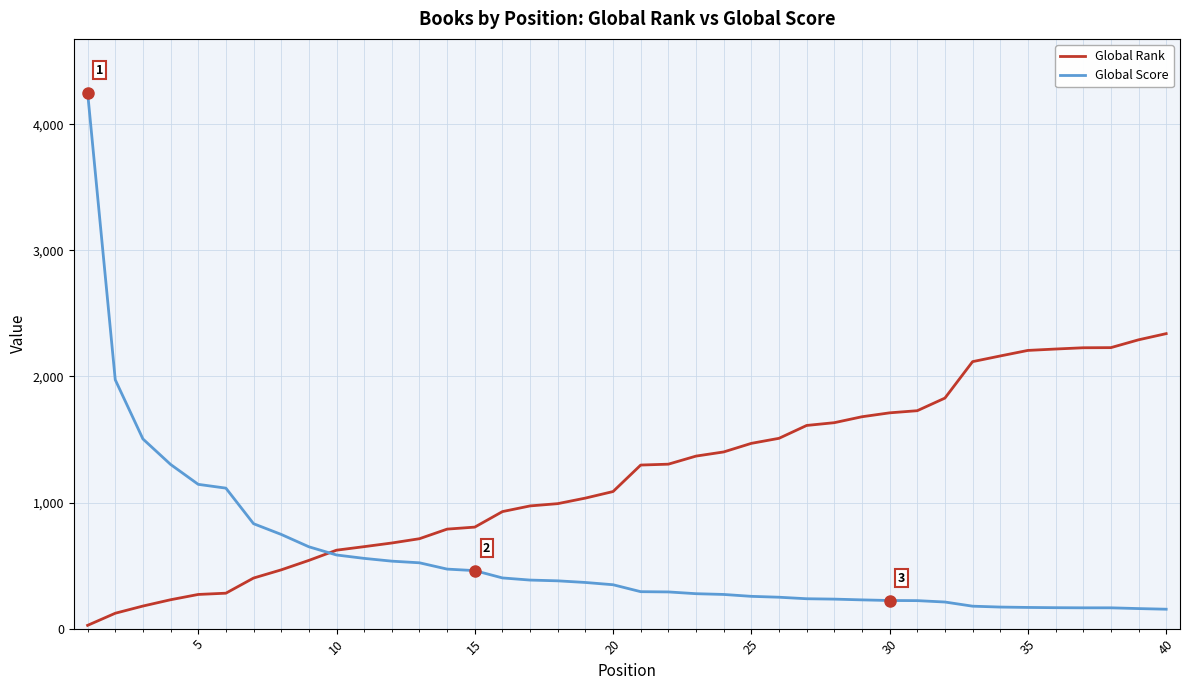

Which series has the widest spread of values?

Global Score